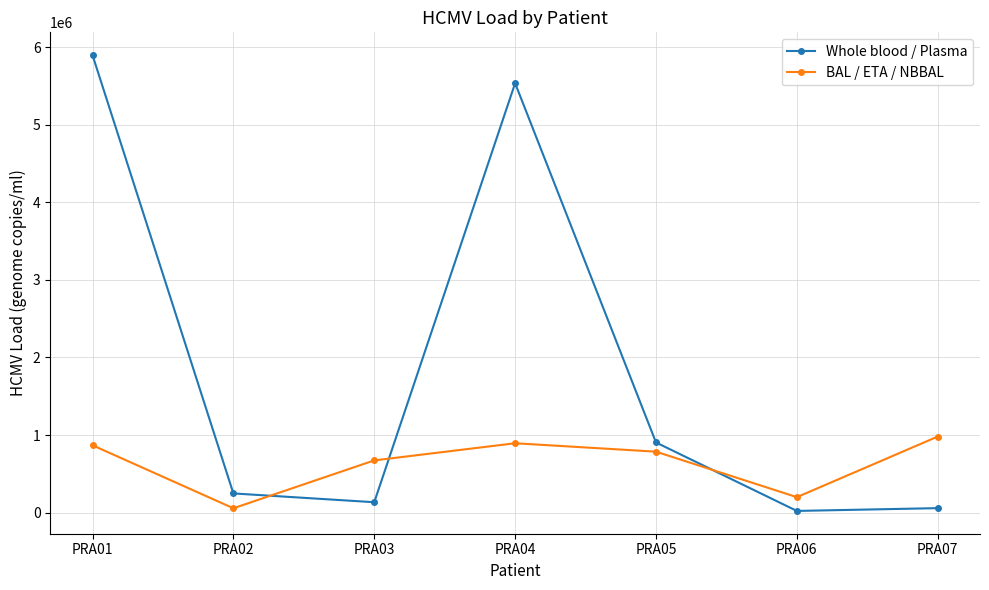

Reading left to right, transcribe all the data shown in this chart.

Whole blood / Plasma: PRA01=5900000	PRA02=246500	PRA03=133000	PRA04=5537500	PRA05=903750	PRA06=20750	PRA07=56750
BAL / ETA / NBBAL: PRA01=867500	PRA02=55250	PRA03=672500	PRA04=893750	PRA05=785000	PRA06=198500	PRA07=980000